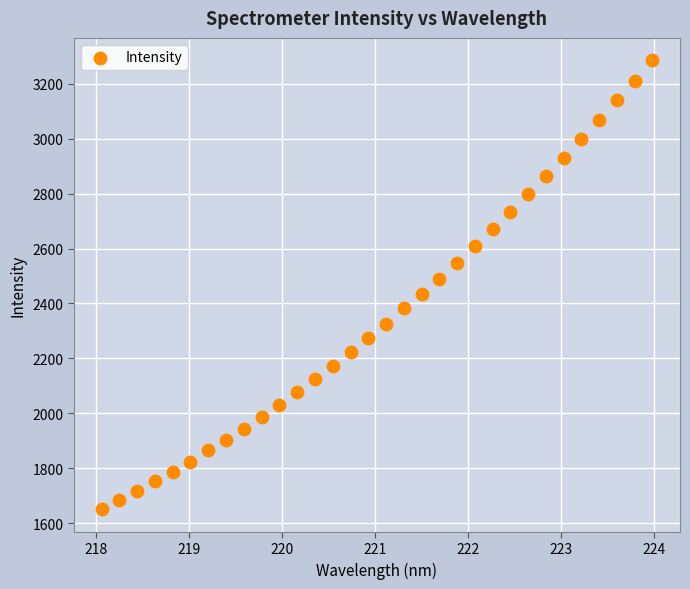

What is the range of Y values (max minus min)?

1635.2